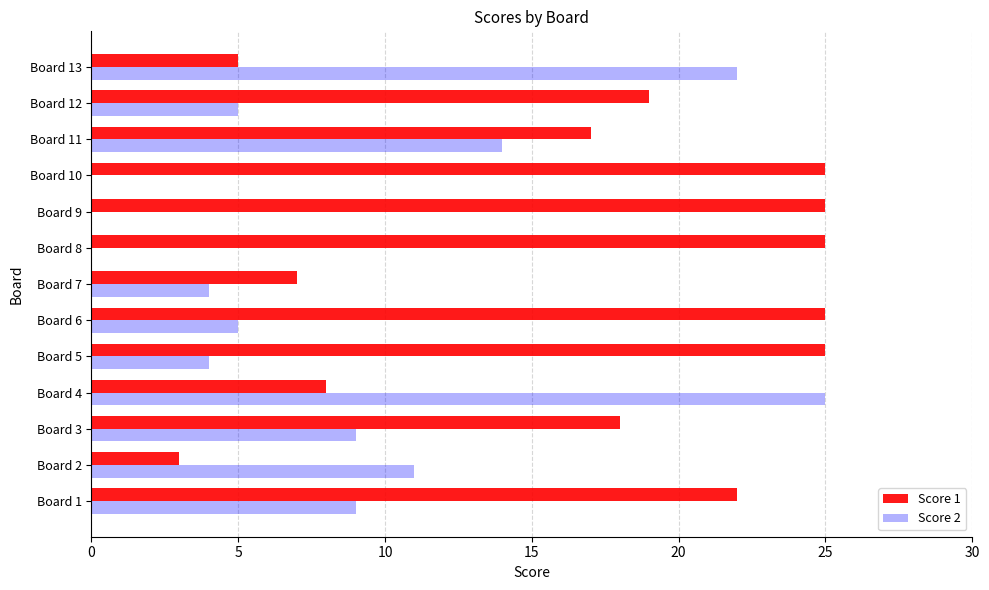

Count the number of categories in the chart.

13